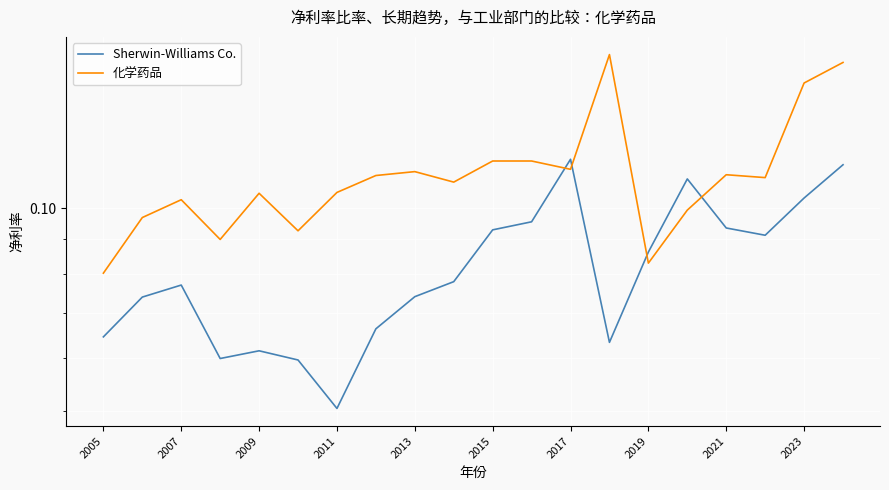

Which series ends up on top after the final intersection of Sherwin-Williams Co. and 化学药品?

化学药品